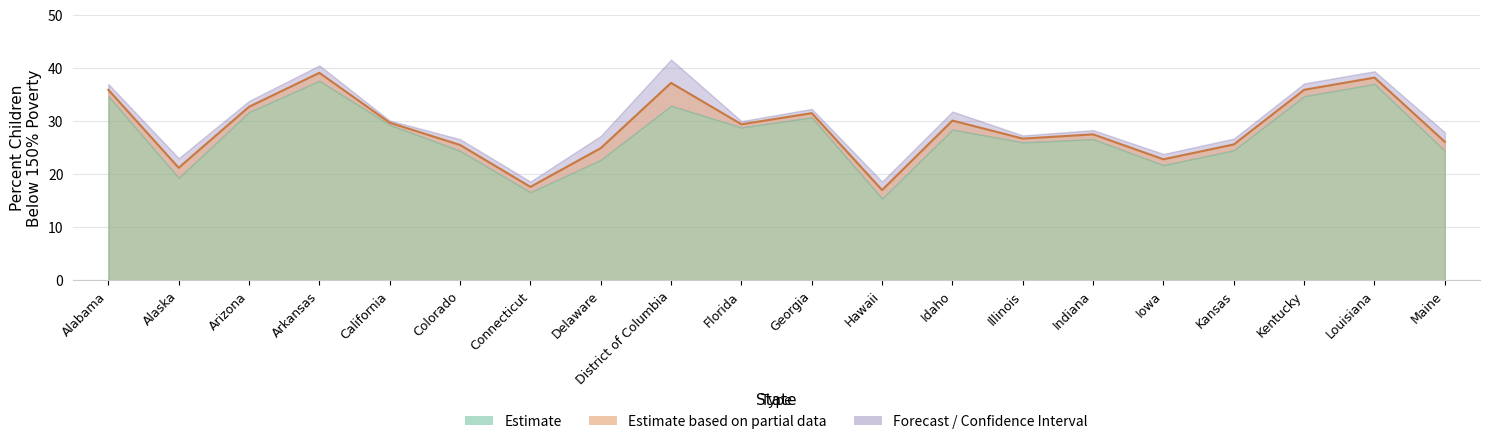

The 90% CI UPPER BOUND 2007 series shows 26.7 at Kansas. True or false?

True